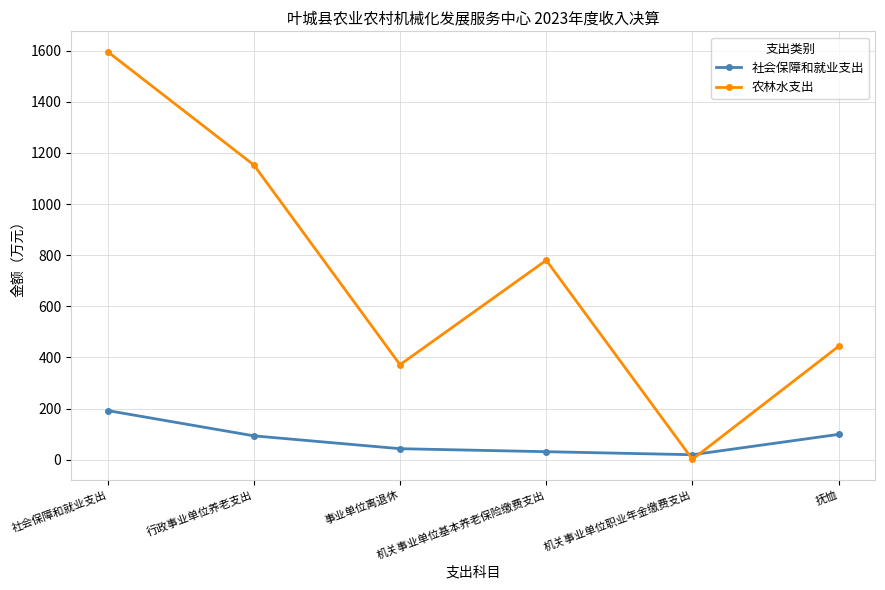

How many interior local peaks does the 农林水支出 series have?

1